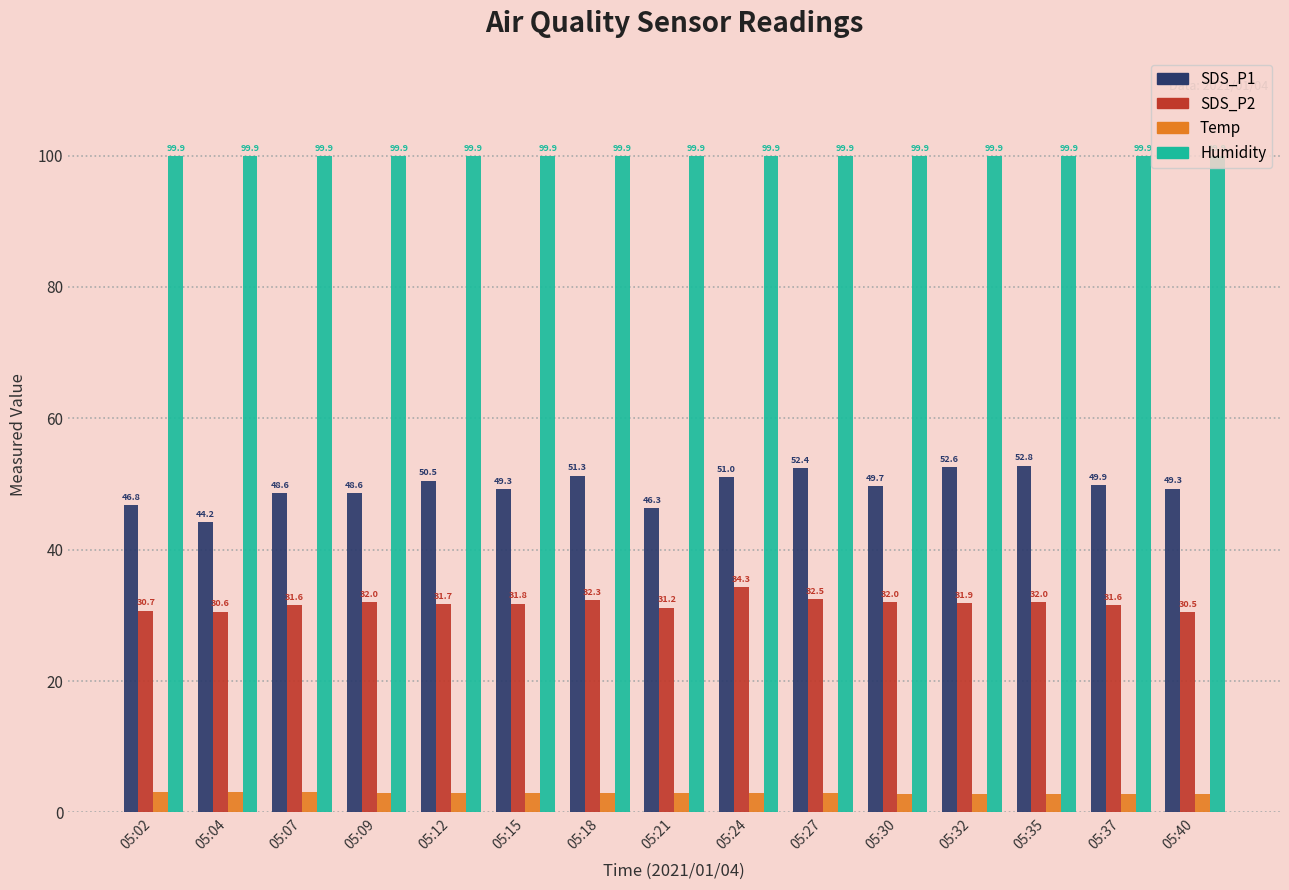

Reading left to right, what are all the values shown in this chart?

SDS_P1: 05:02=46.8	05:04=44.2	05:07=48.6	05:09=48.6	05:12=50.5	05:15=49.3	05:18=51.3	05:21=46.3	05:24=51.0	05:27=52.4	05:30=49.7	05:32=52.6	05:35=52.8	05:37=49.9	05:40=49.3
SDS_P2: 05:02=30.7	05:04=30.6	05:07=31.6	05:09=32.0	05:12=31.7	05:15=31.8	05:18=32.3	05:21=31.2	05:24=34.3	05:27=32.5	05:30=32.0	05:32=31.9	05:35=32.0	05:37=31.6	05:40=30.5
Temp: 05:02=3.1	05:04=3.1	05:07=3.1	05:09=3.0	05:12=3.0	05:15=3.0	05:18=2.9	05:21=3.0	05:24=2.9	05:27=2.9	05:30=2.8	05:32=2.8	05:35=2.8	05:37=2.8	05:40=2.8
Humidity: 05:02=99.9	05:04=99.9	05:07=99.9	05:09=99.9	05:12=99.9	05:15=99.9	05:18=99.9	05:21=99.9	05:24=99.9	05:27=99.9	05:30=99.9	05:32=99.9	05:35=99.9	05:37=99.9	05:40=99.9